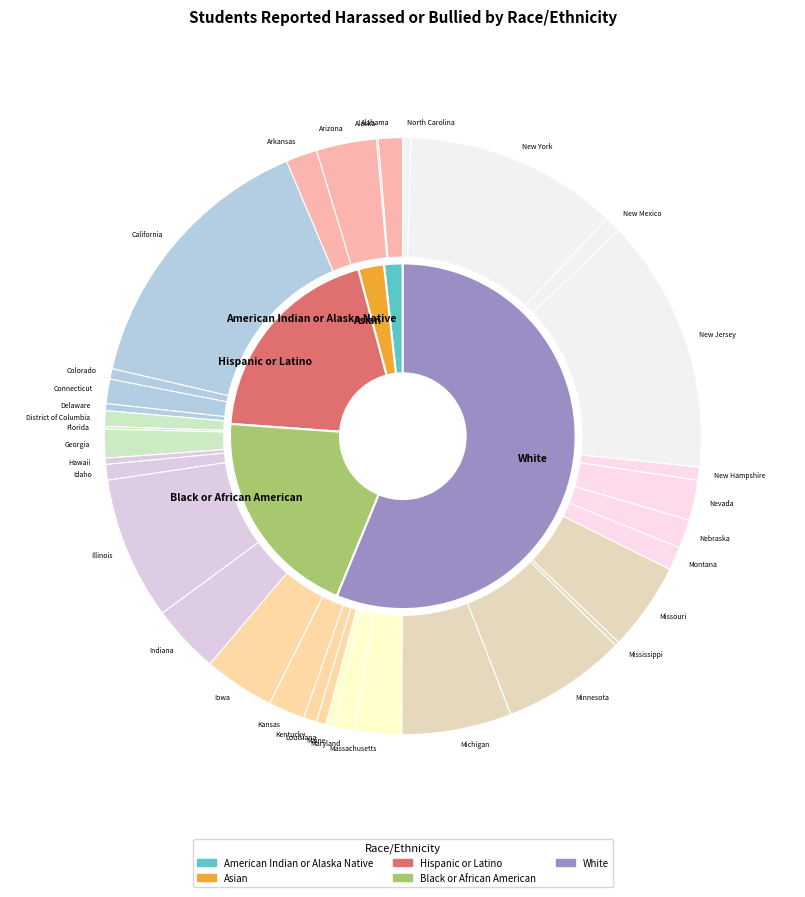

How many slices are in this pie chart?

35